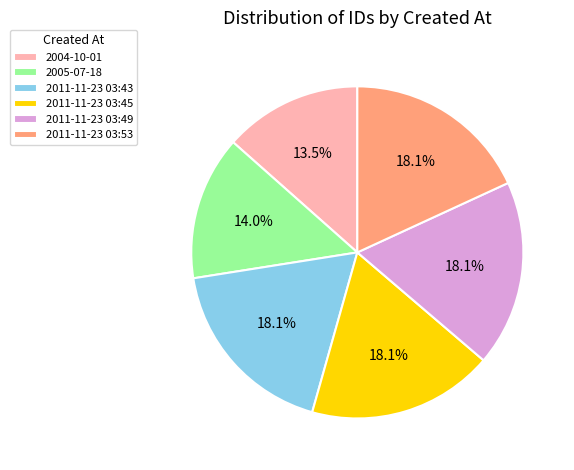

What percentage is NOT represented by 2011-11-23 03:45?

81.9%